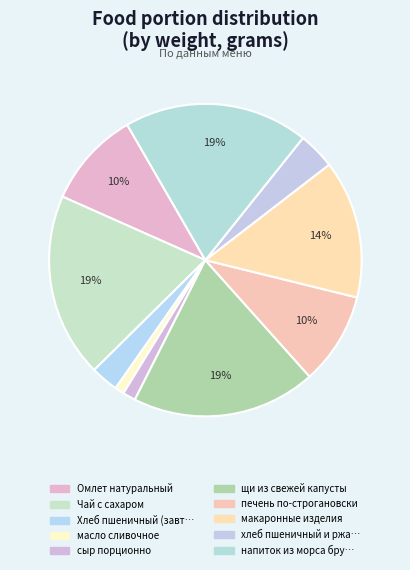

How many slices are in this pie chart?

10